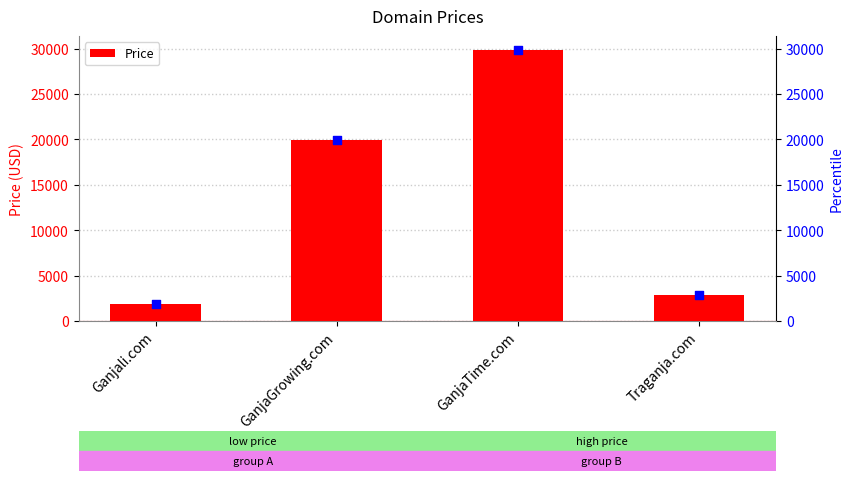

What is the ratio of the value at Traganja.com to the value at GanjaGrowing.com?

0.1